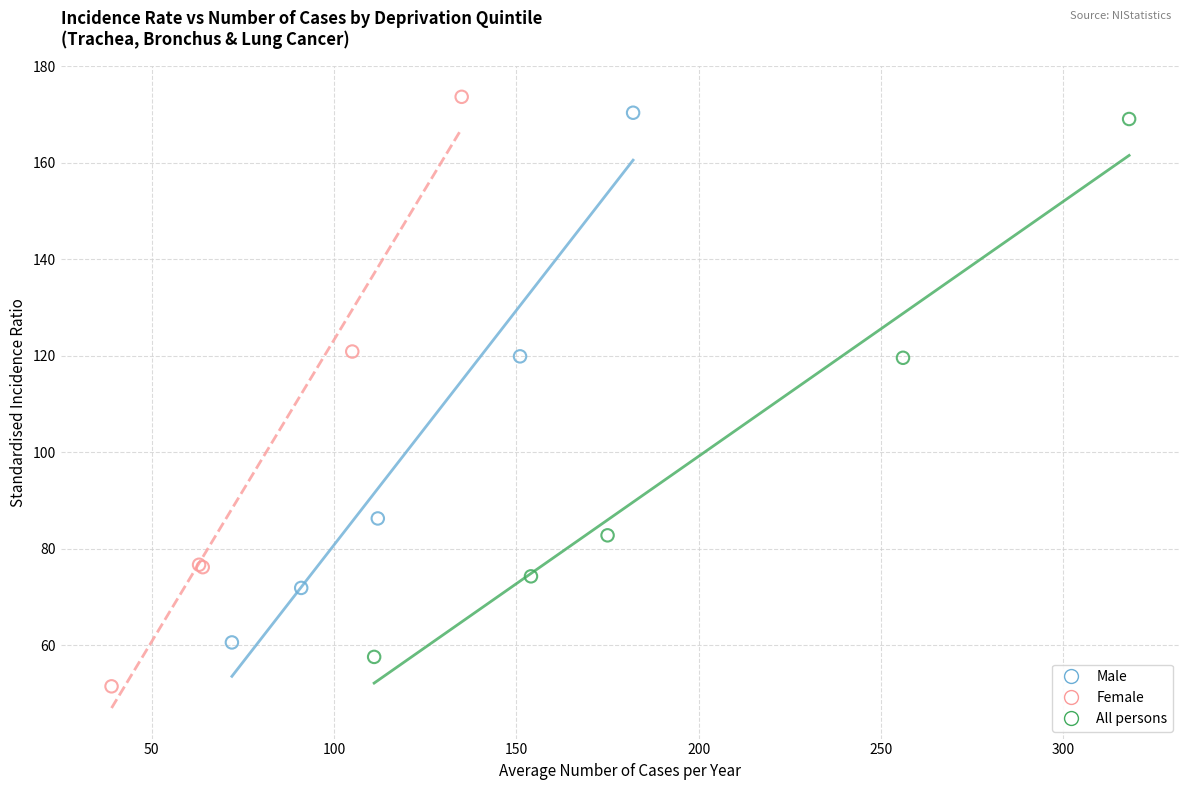

Which series has the largest Y range (max minus min)?

Female